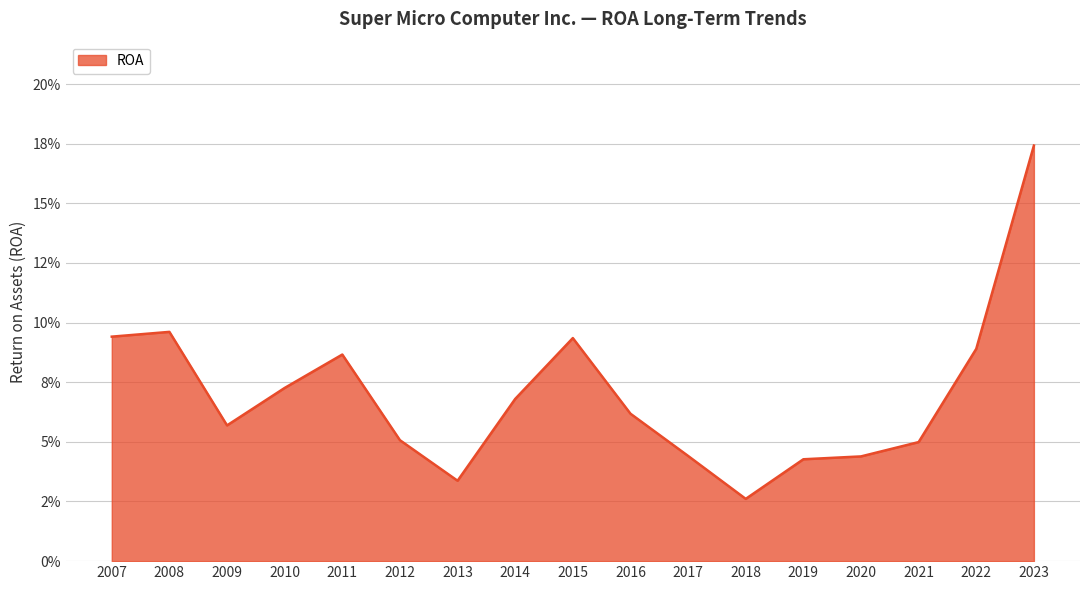

Reading right to left, transcribe all the data shown in this chart.

2023=0.2	2022=0.1	2021=0.0	2020=0.0	2019=0.0	2018=0.0	2017=0.0	2016=0.1	2015=0.1	2014=0.1	2013=0.0	2012=0.1	2011=0.1	2010=0.1	2009=0.1	2008=0.1	2007=0.1